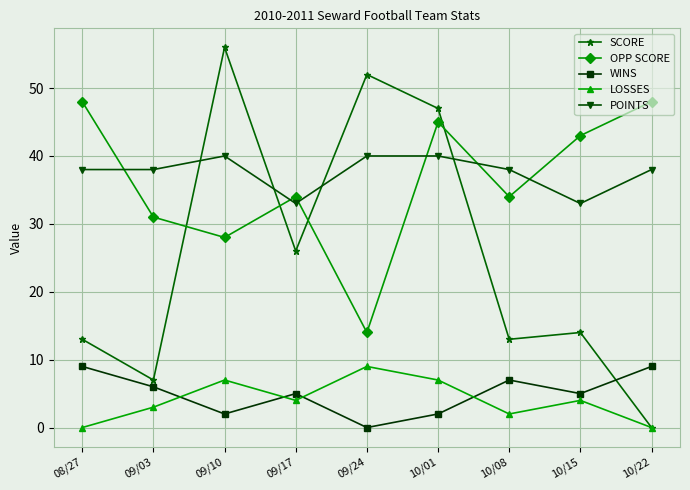

What is the greatest value displayed?

56